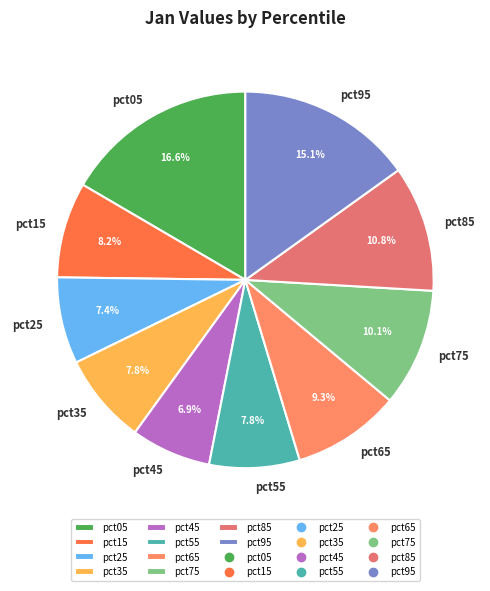

To the nearest percent, what portion does pct75 represent?

10%